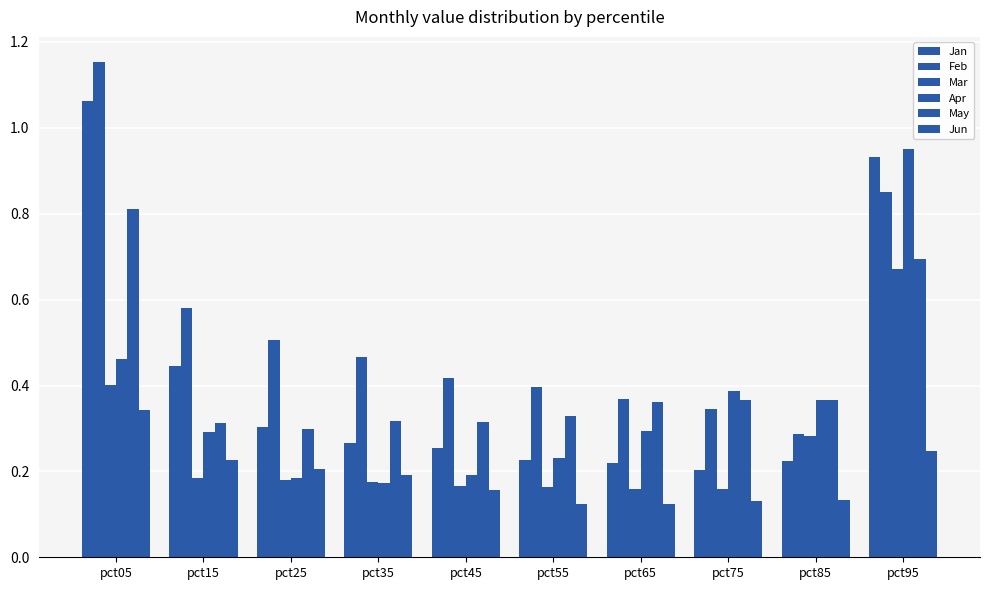

What is the highest value of the Jan series?

1.1